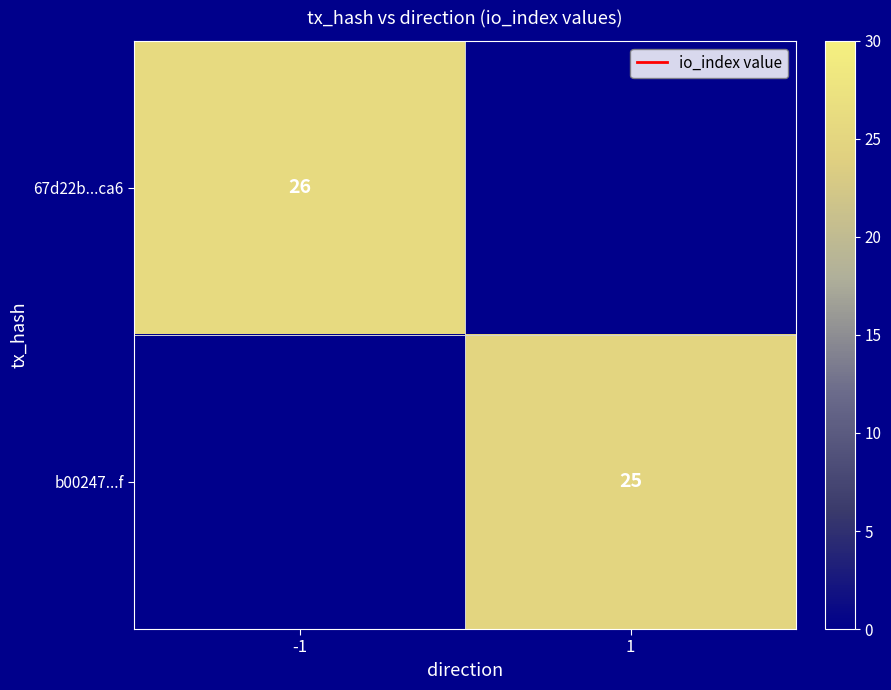

Between 1 and -1, which is larger?

-1